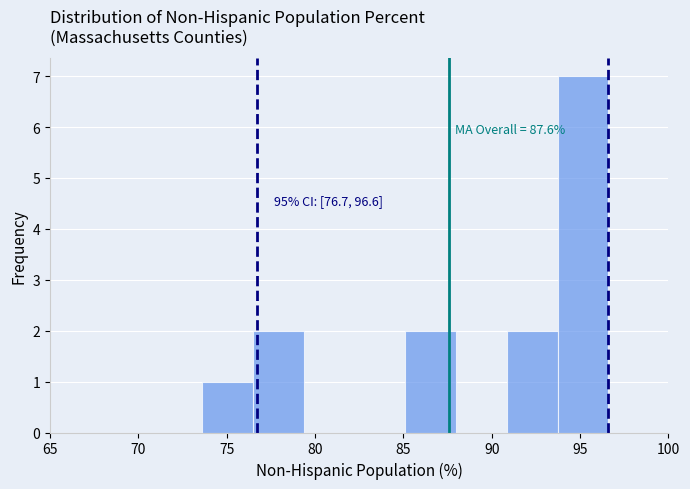

Over which range of the x-axis is the bar tallest?

93.5 to 96.5